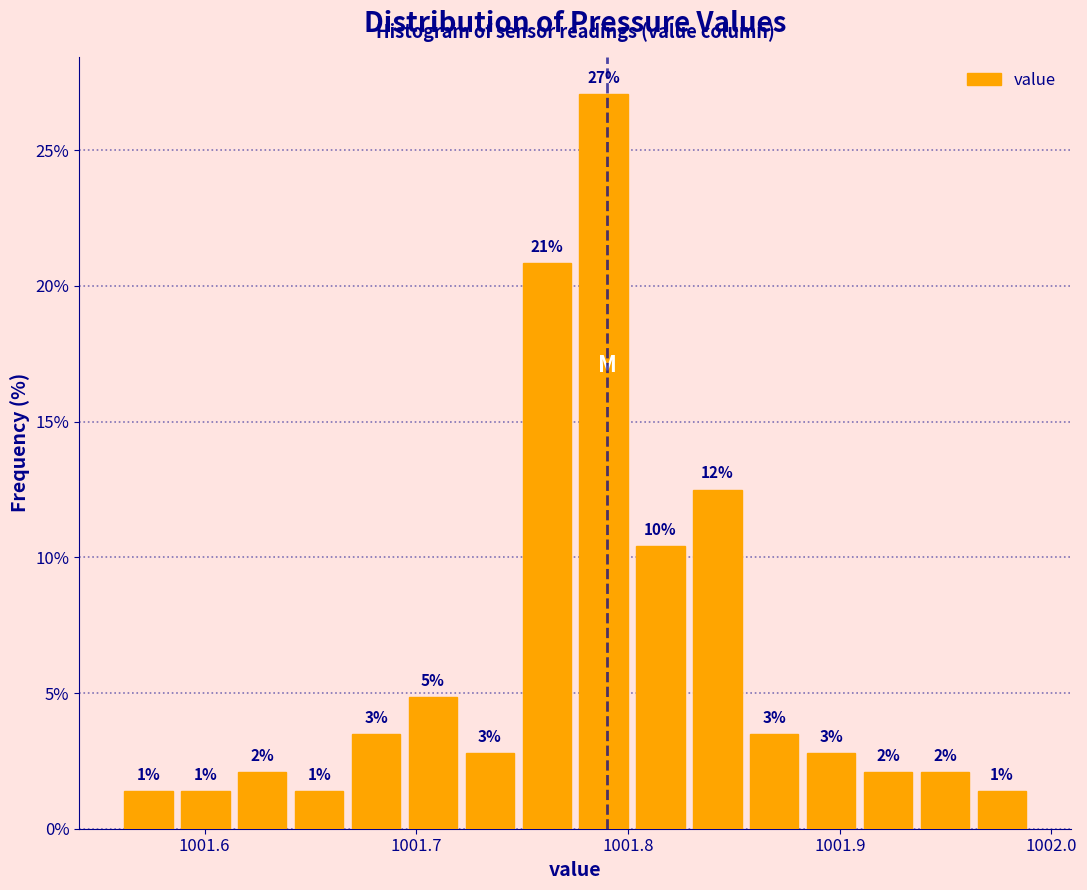

Read against the x-axis, roughly where is the centre of the tallest bar?

1001.79